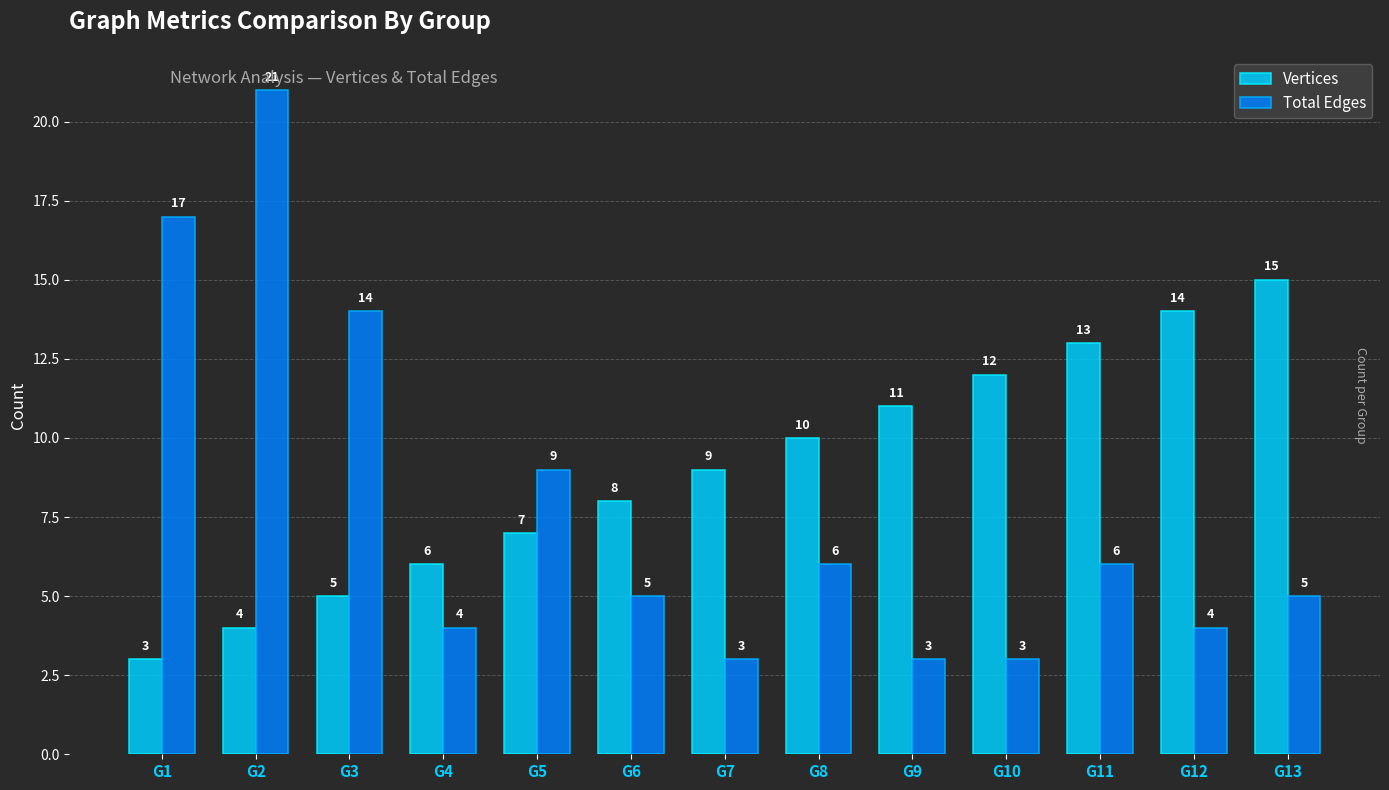

Reading left to right, extract all data points from this chart.

Vertices: G1=3	G2=4	G3=5	G4=6	G5=7	G6=8	G7=9	G8=10	G9=11	G10=12	G11=13	G12=14	G13=15
Total Edges: G1=17	G2=21	G3=14	G4=4	G5=9	G6=5	G7=3	G8=6	G9=3	G10=3	G11=6	G12=4	G13=5